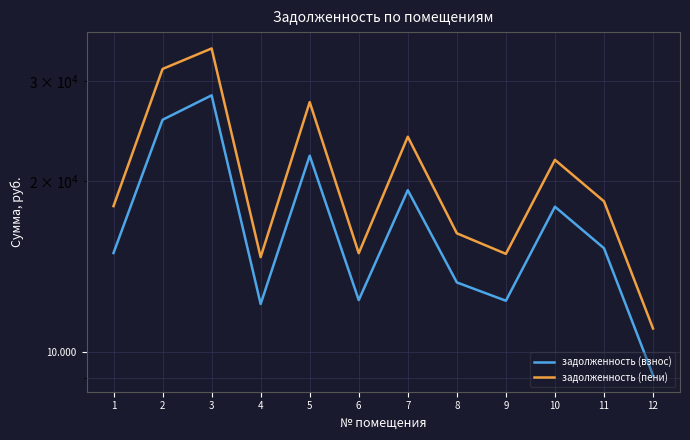

How many series are shown in this chart?

2